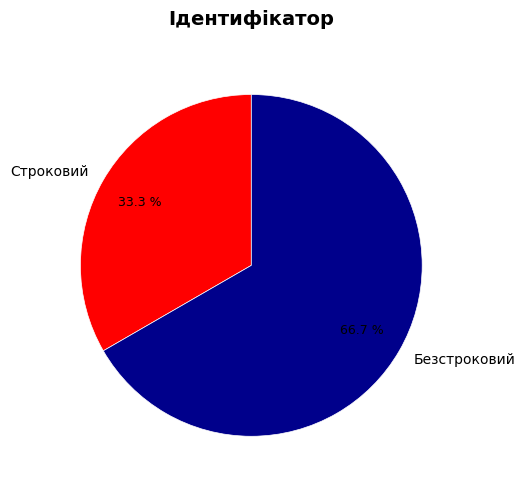

Which slice is the smallest?

Строковий